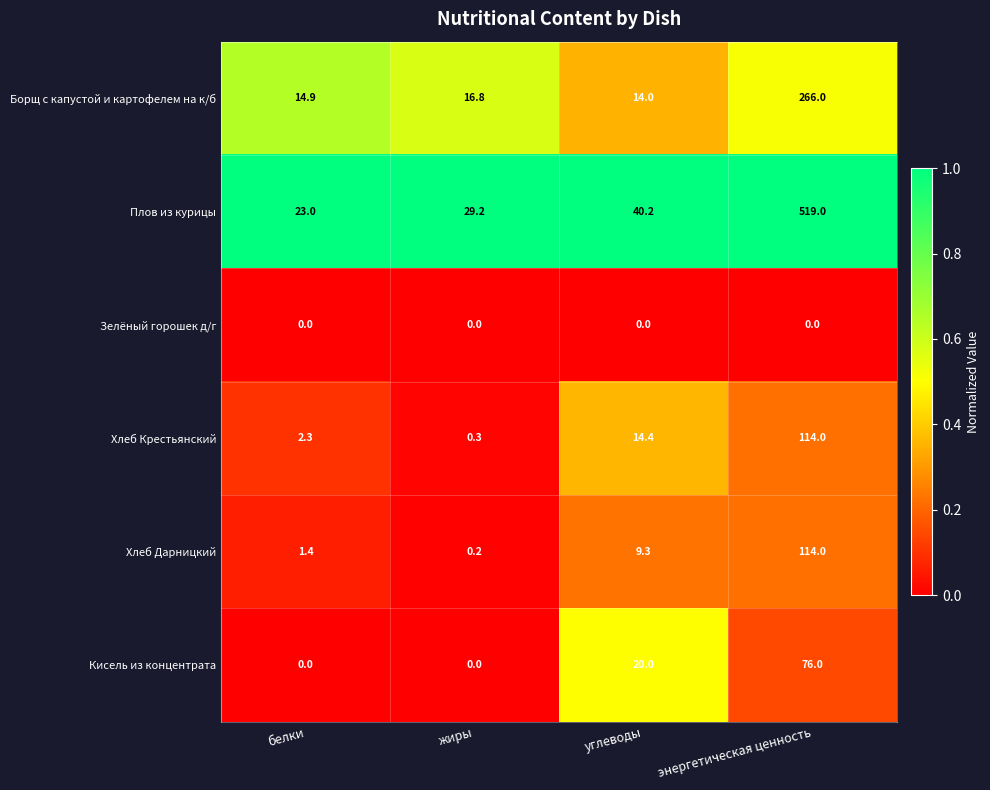

What is the spread (max minus min) of values at жиры?

29.2